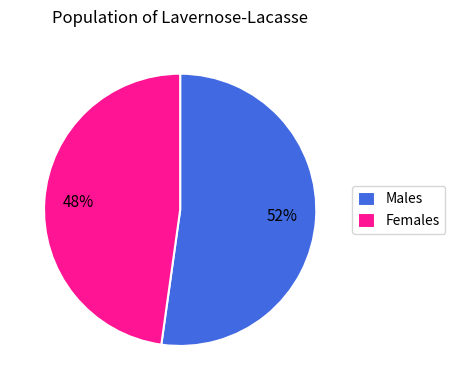

Is it true that Females is 48% of the pie?

True